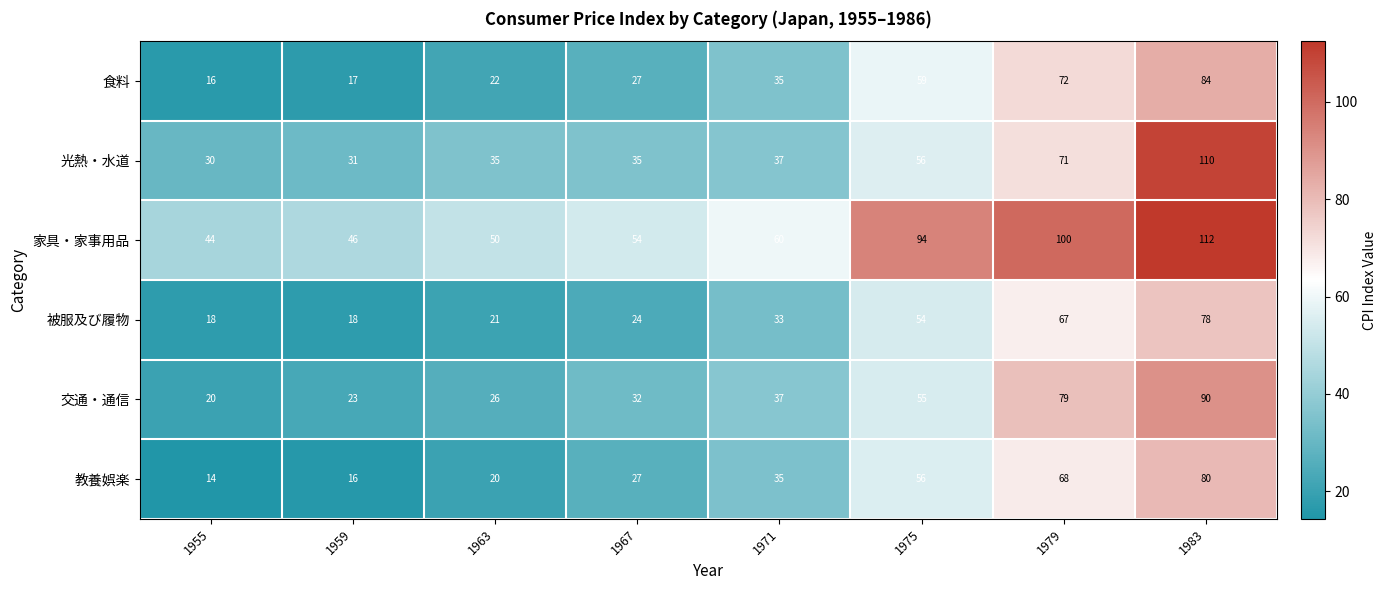

At which category is the sum across all series the highest?

1983